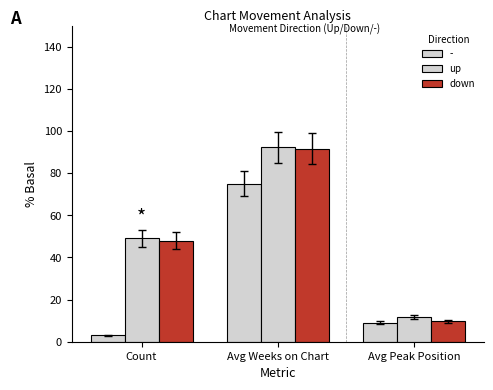

At which label does down reach its minimum?

Avg Peak Position